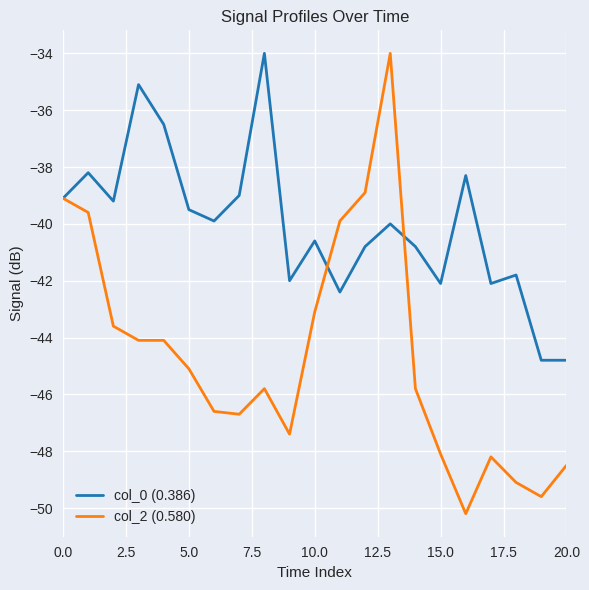

List the series in order of their overall mean, lowest first.

col_2 (0.580), col_0 (0.386)